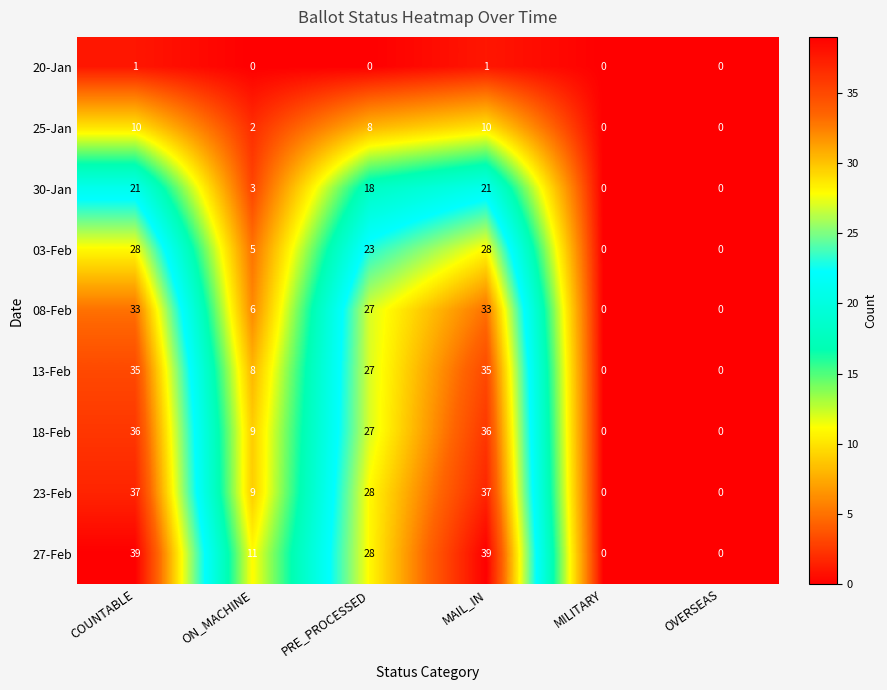

What is the sum of the 25-Jan values at MAIL_IN and OVERSEAS?

10